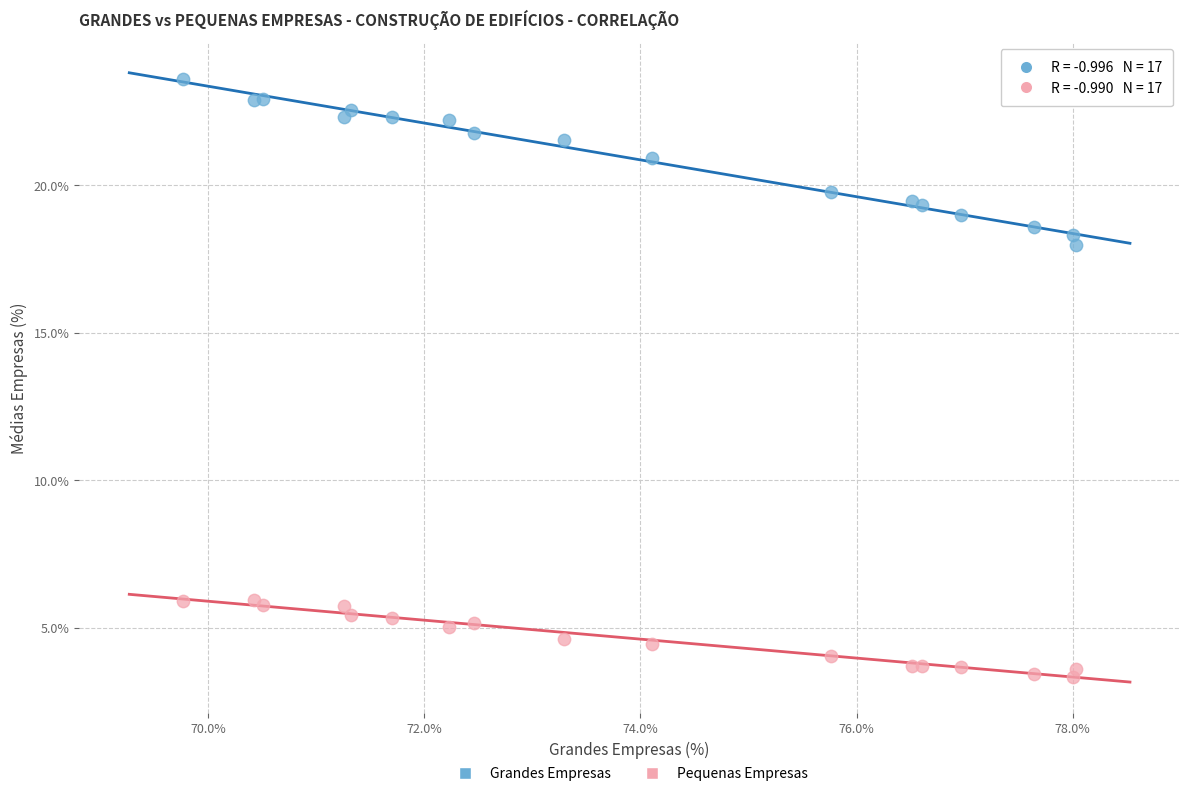

What is the X range (max minus min) for the scatter plot?

8.3